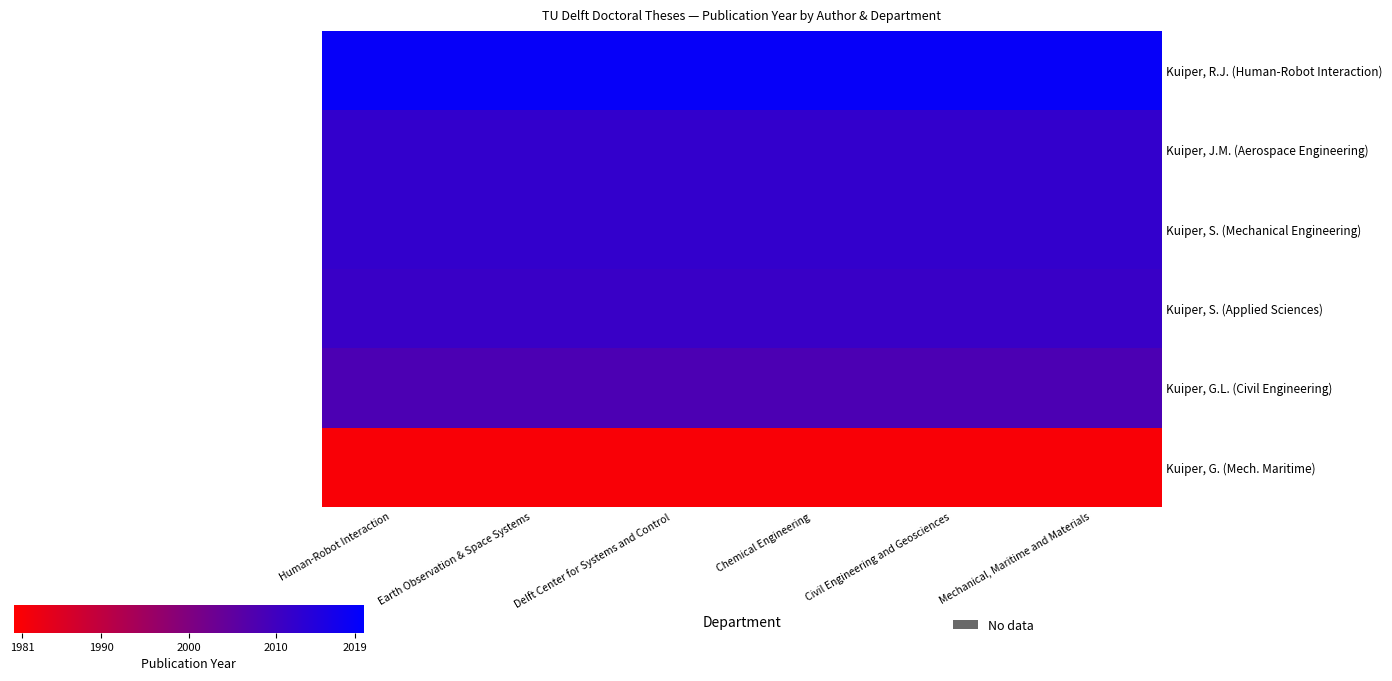

What is the difference between the highest and lowest values at Earth Observation & Space Systems?

38